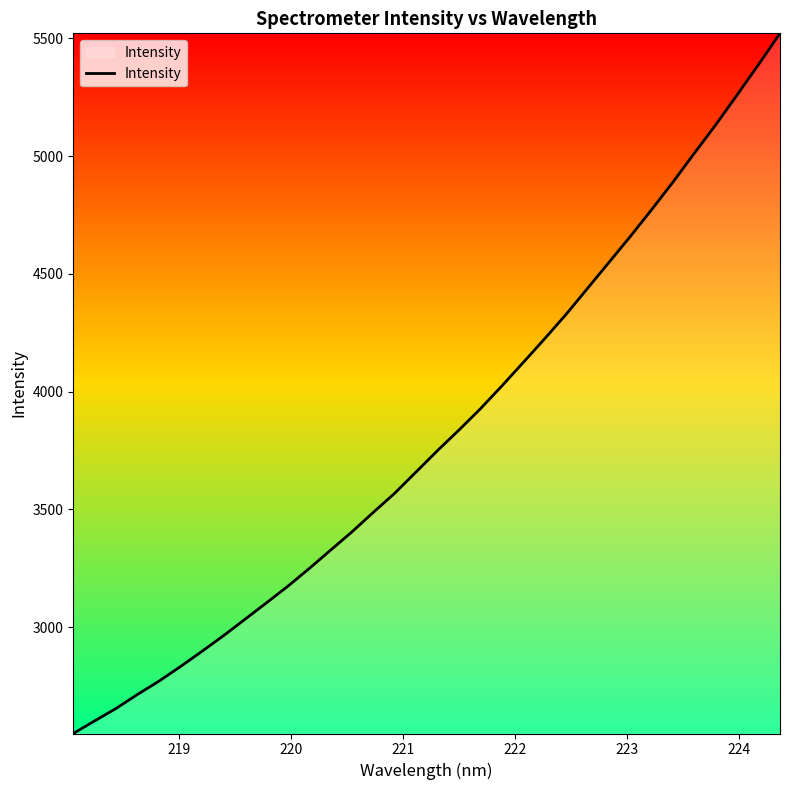

What is the greatest value displayed?

5521.2